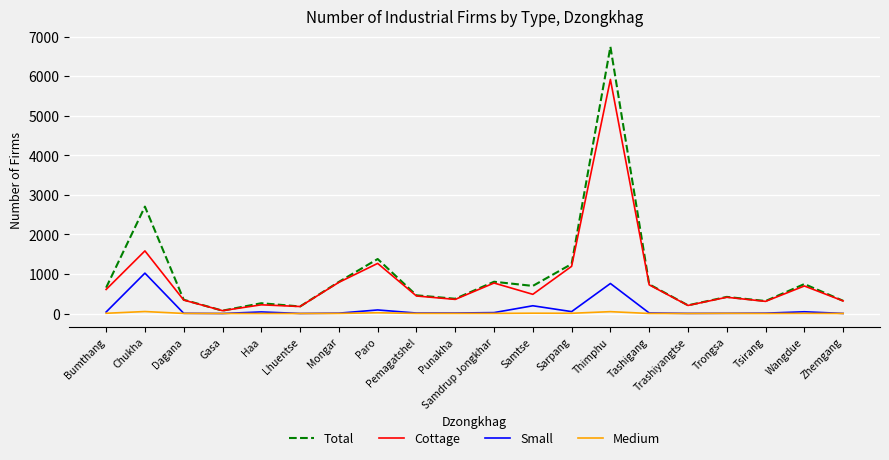

What is the minimum value for Cottage?

72